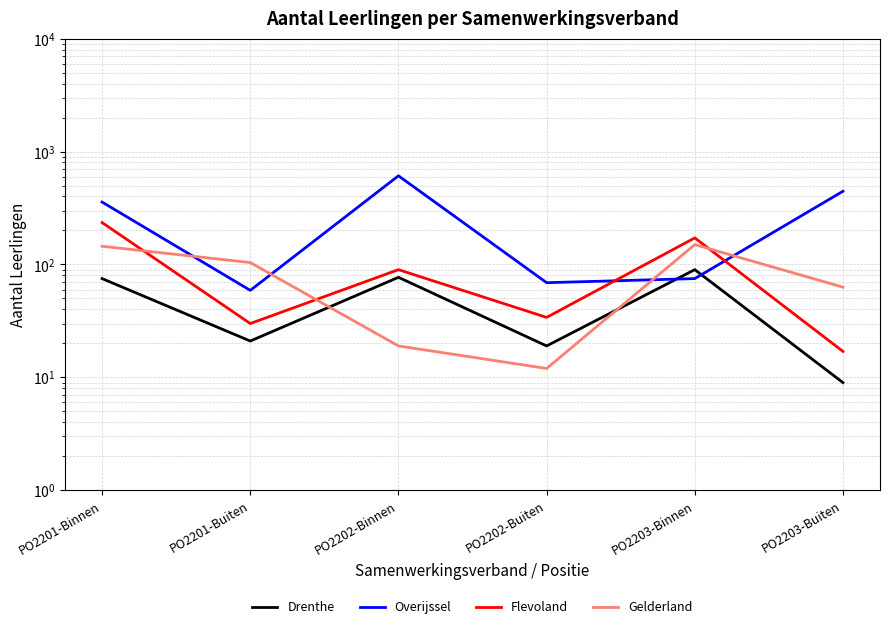

Does the chart display data point markers on the line(s)?

No